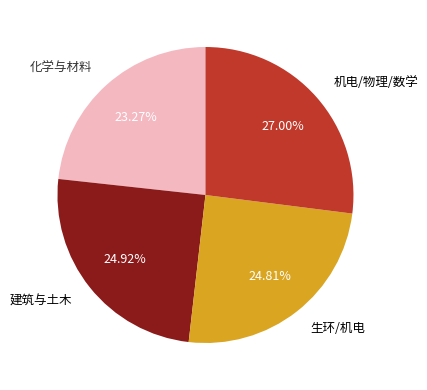

Is 建筑与土木 the majority of the pie?

No